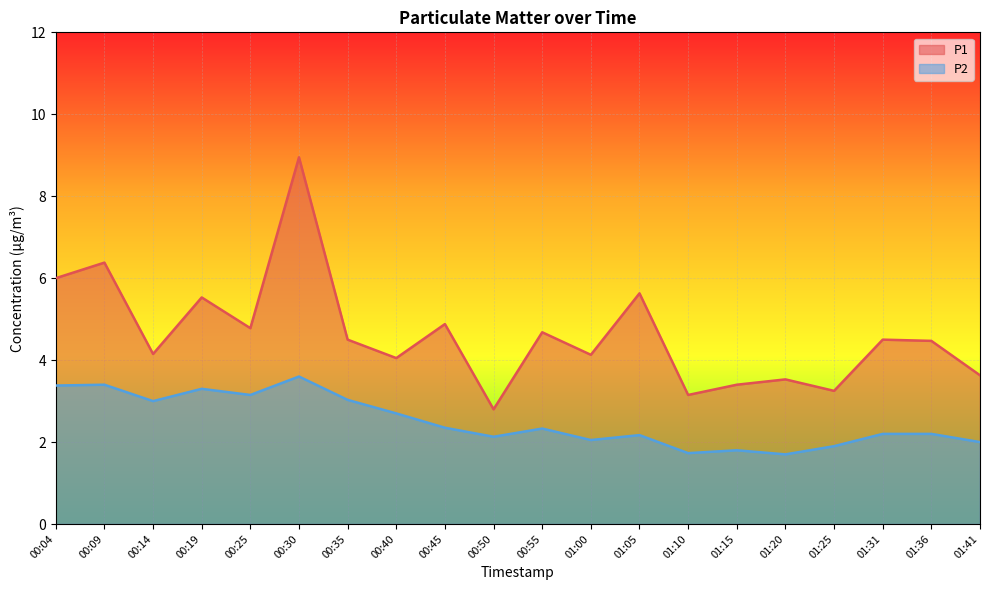

Which has a higher value, 01:10 or 01:15?

01:15